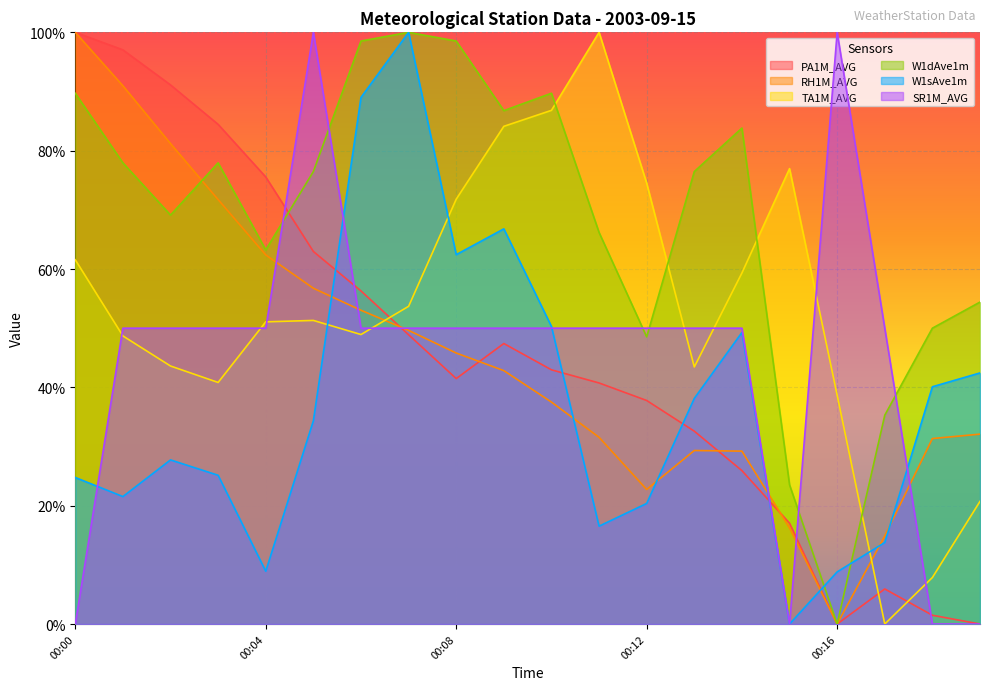

Is the value of SR1M_AVG at 00:14 greater than the value of W1sAve1m at 00:13?

Yes